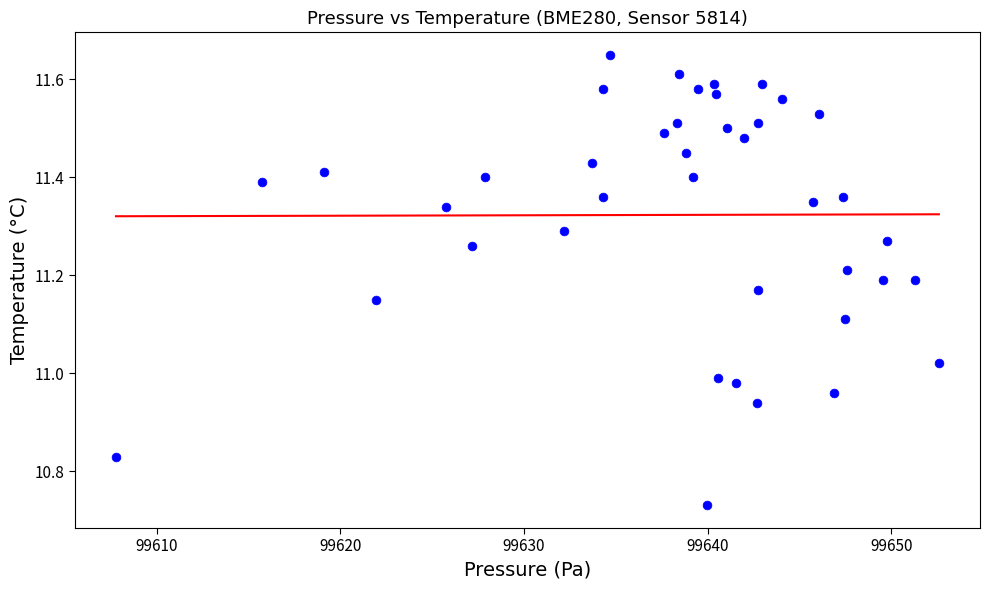

What is the range of X values (max minus min)?

44.8